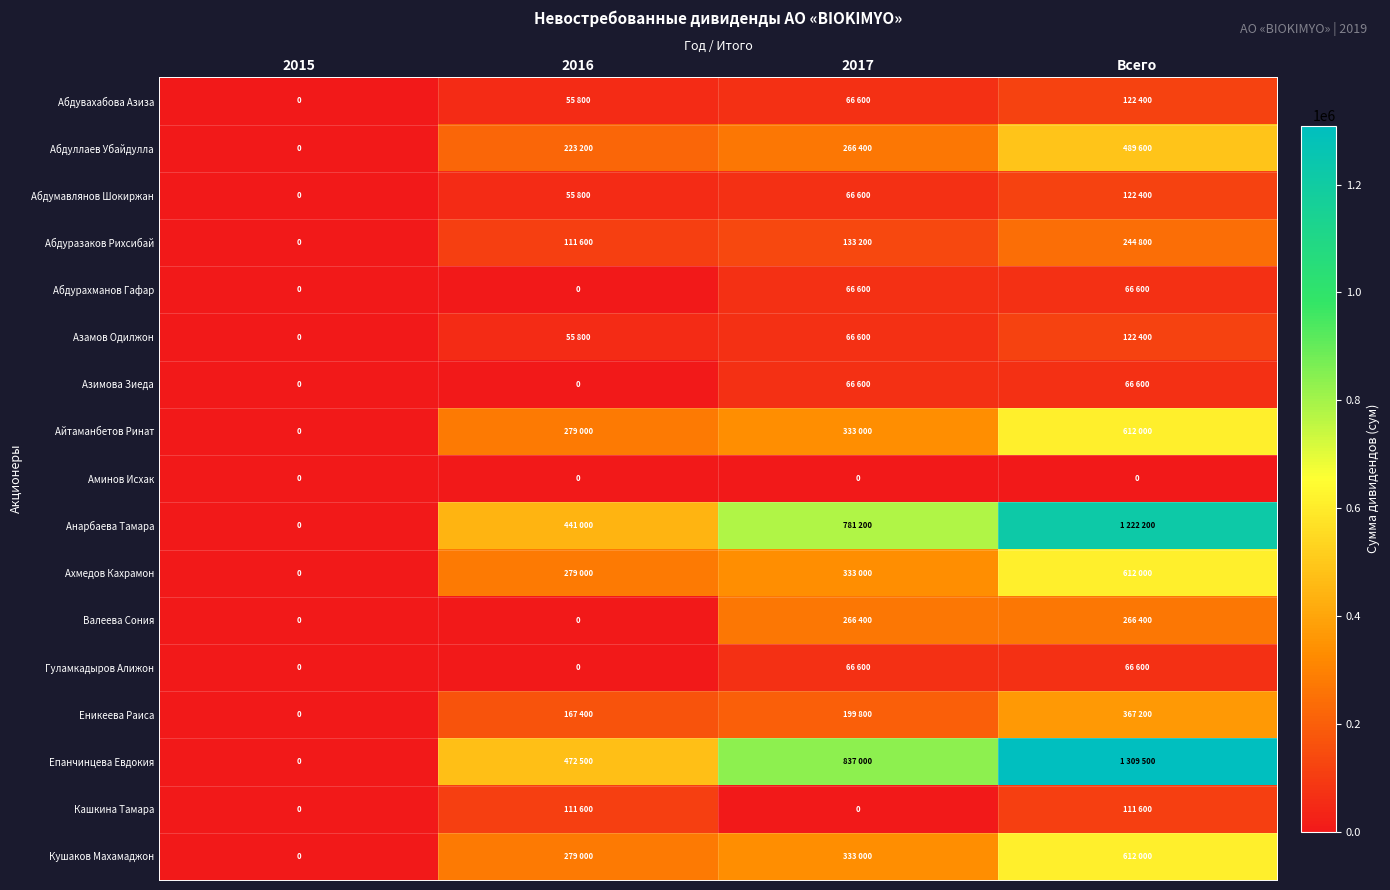

Is the value of Абдумавлянов Шокиржан at Всего greater than the value of Кашкина Тамара at 2017?

Yes